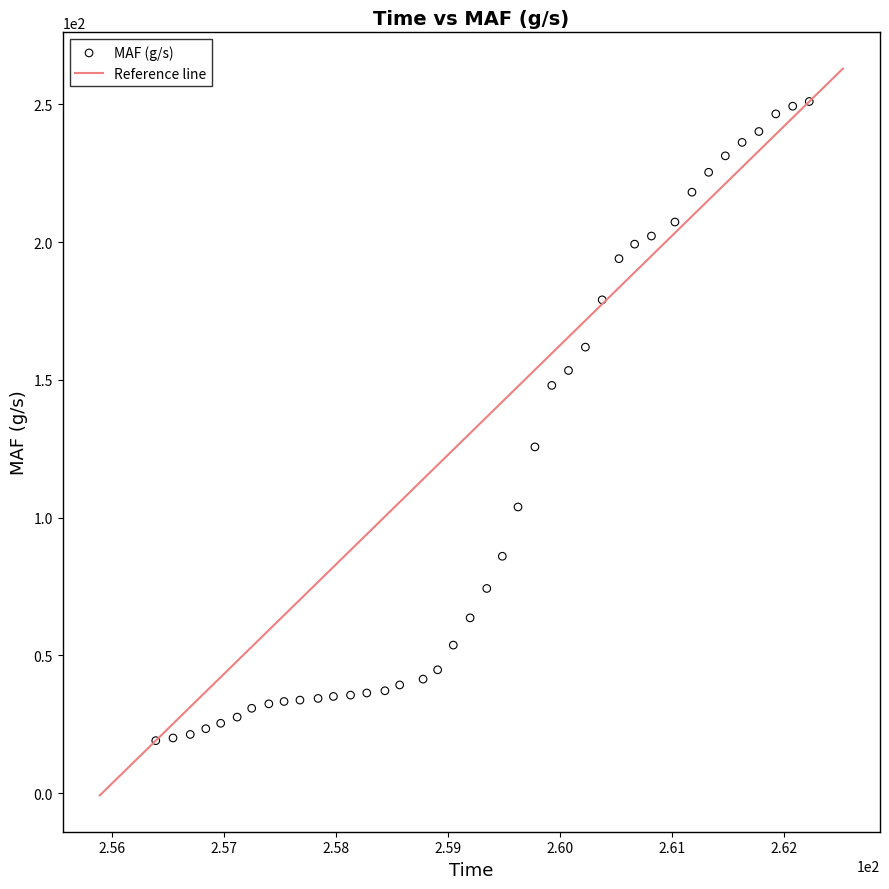

What Y value in the scatter plot is closest to 135?

125.7